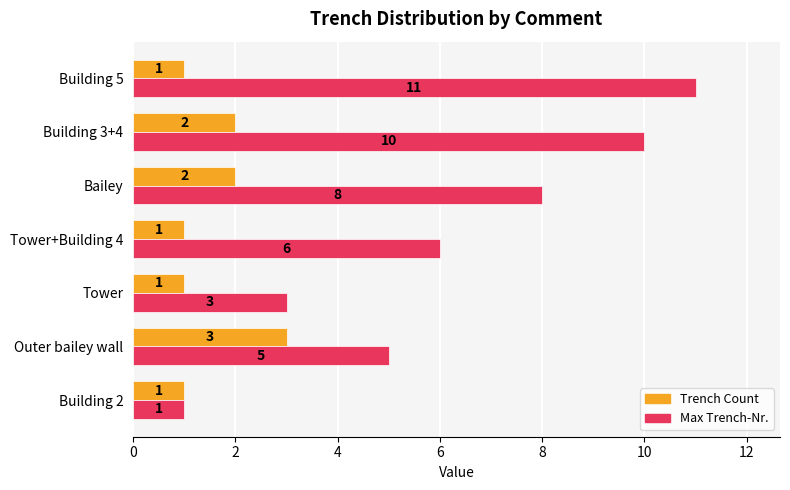

Which series has the largest range (max minus min)?

Max Trench-Nr.